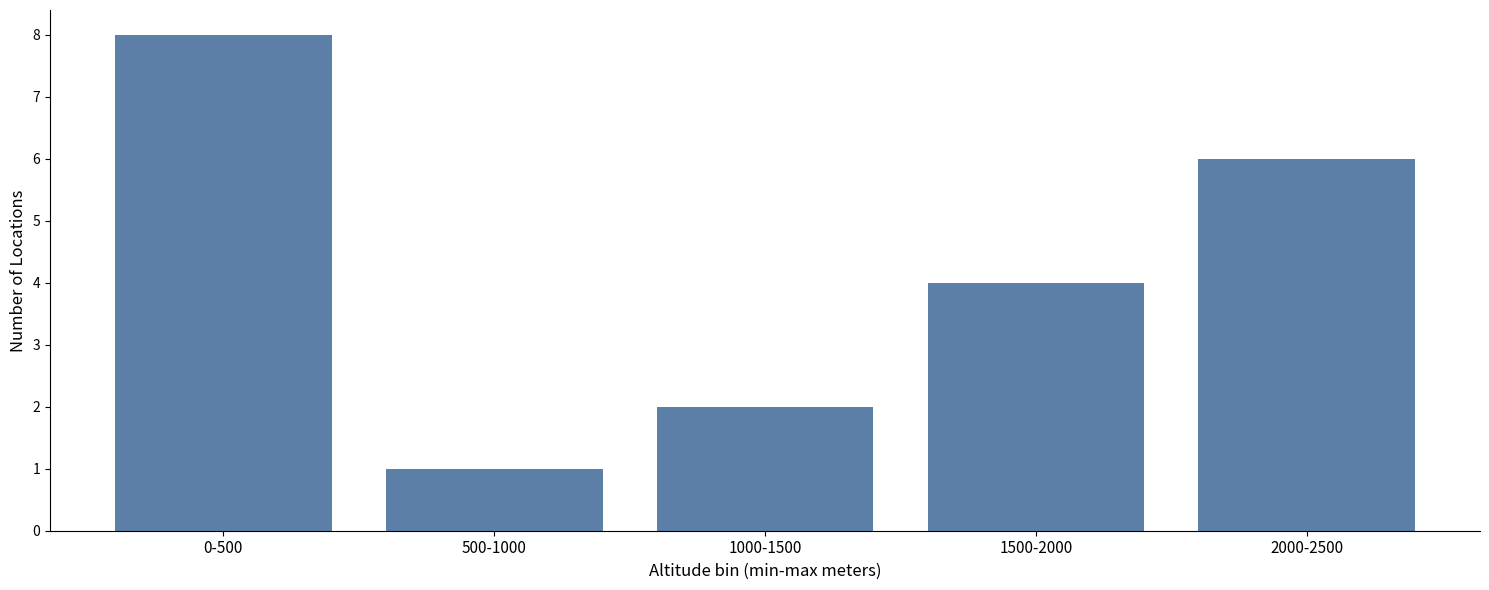

Reading left to right, list all the values displayed in this chart.

8	1	2	4	6